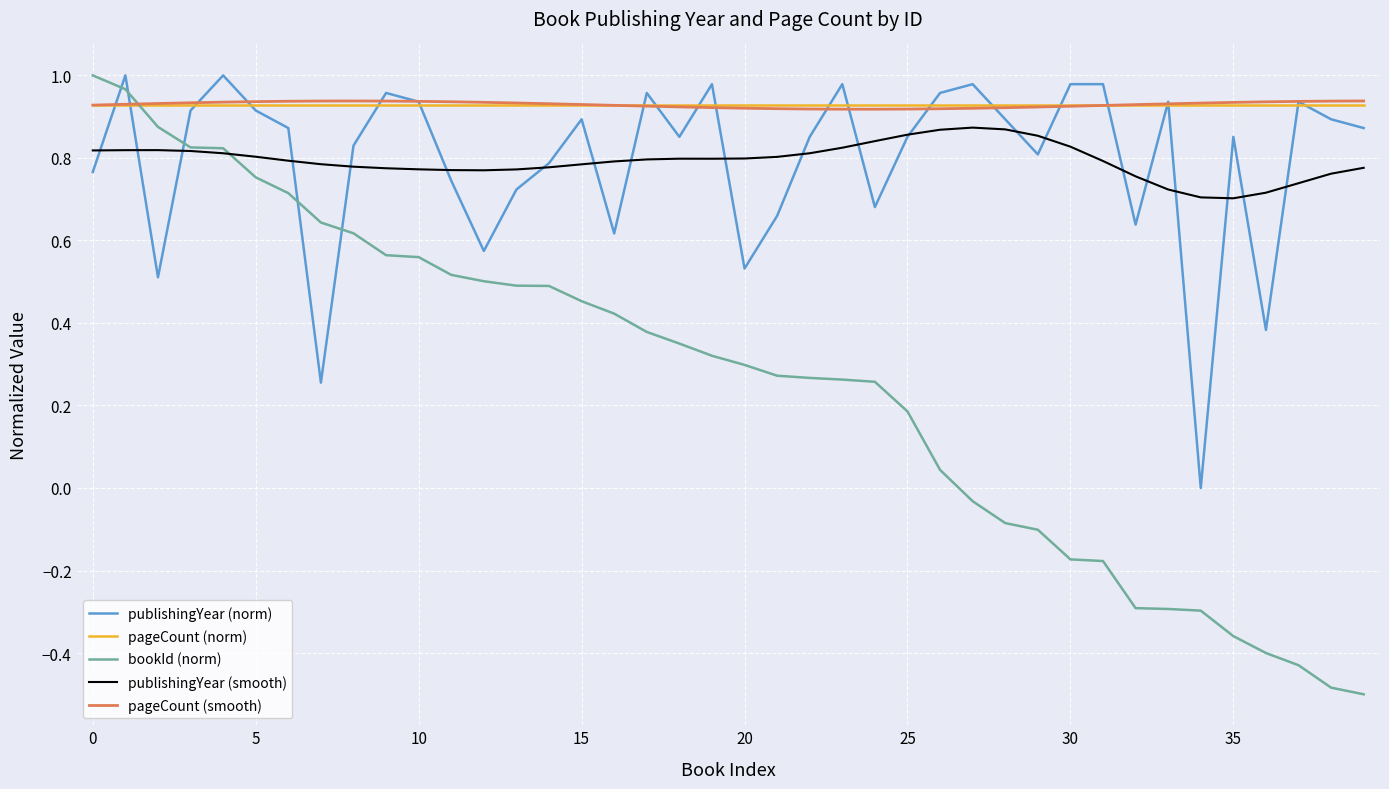

After their last crossing, which series has the higher values: publishingYear (norm) or bookId (norm)?

publishingYear (norm)